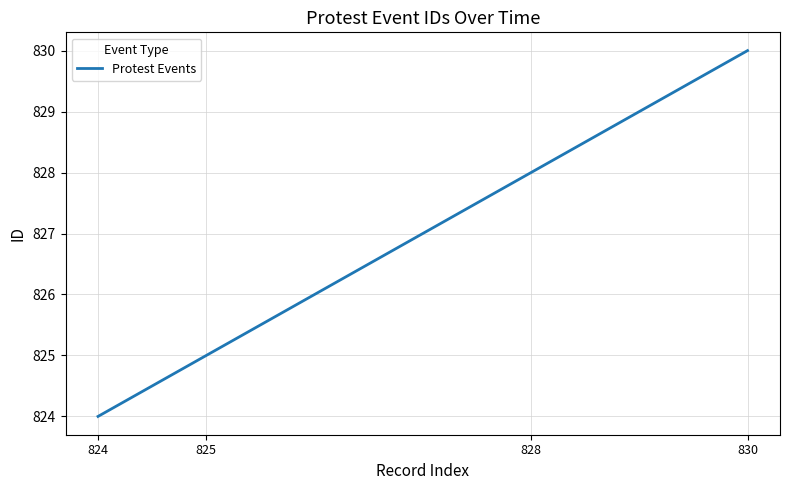

Rank the categories by value from highest to lowest.

830, 828, 825, 824